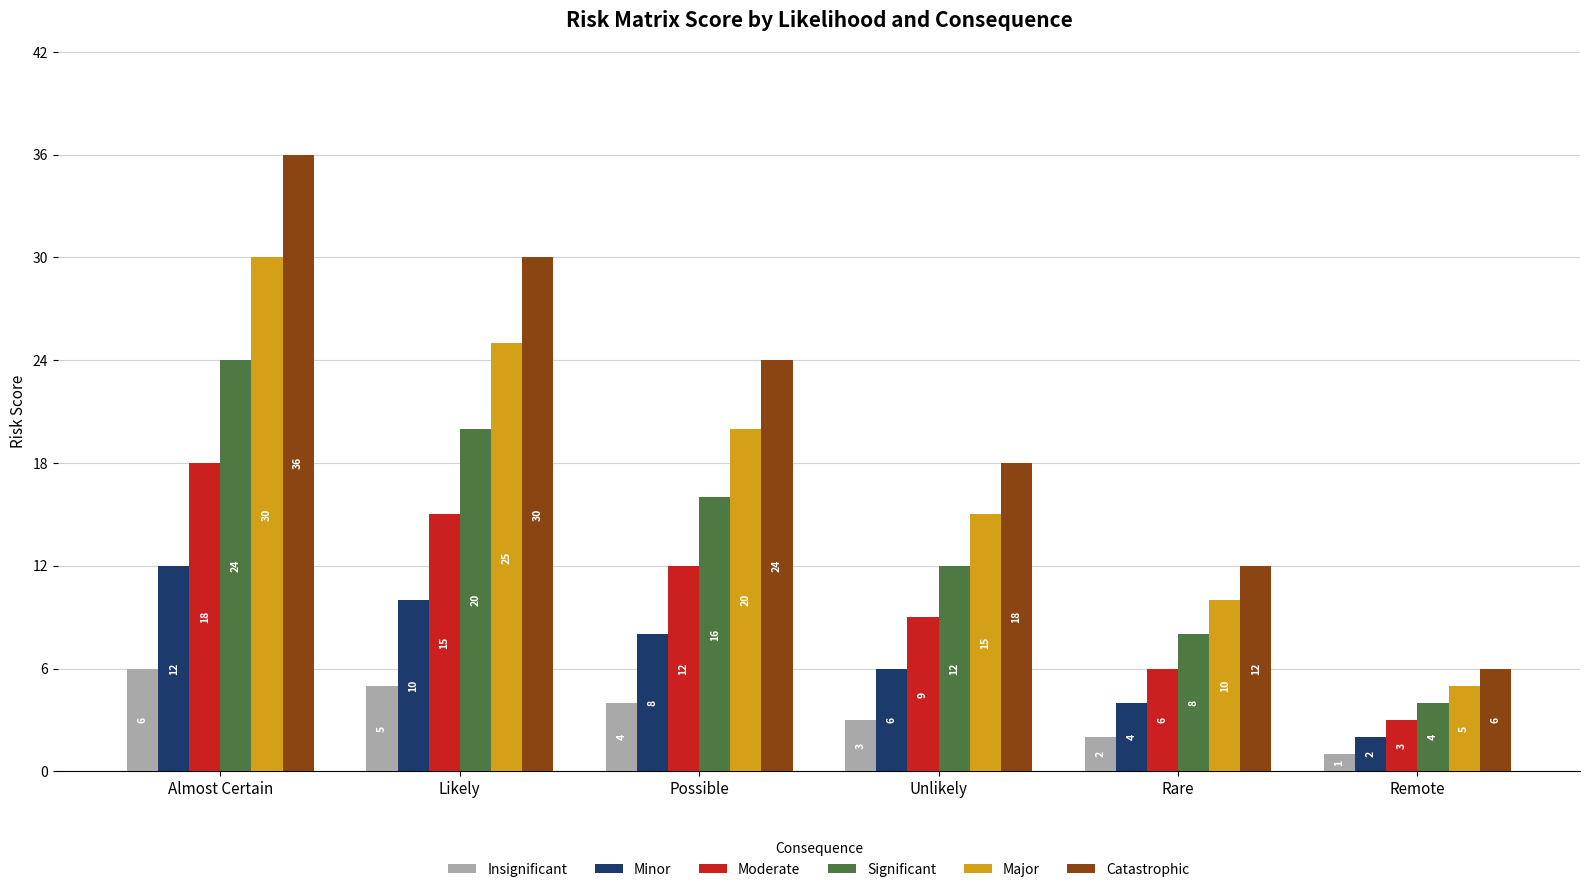

Is it true that Moderate equals 14 at Unlikely?

False